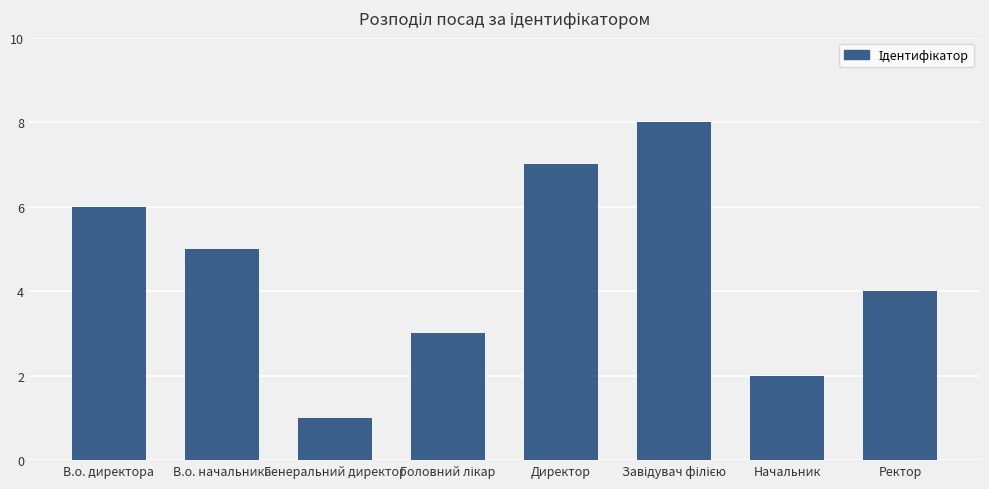

True or false: the data shows 5 at В.о. начальника.

True